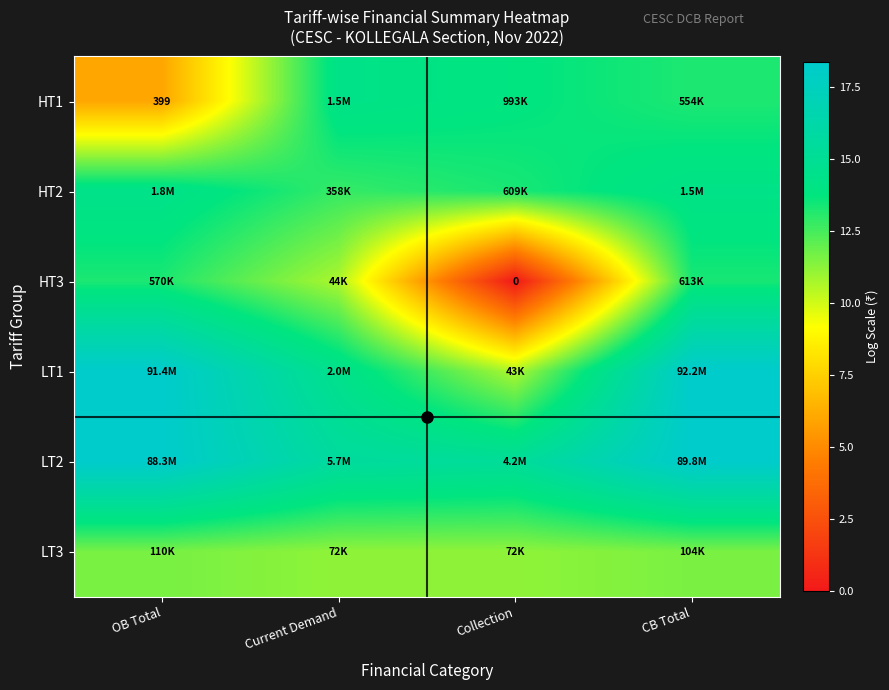

What is the maximum value for LT2?

18.3